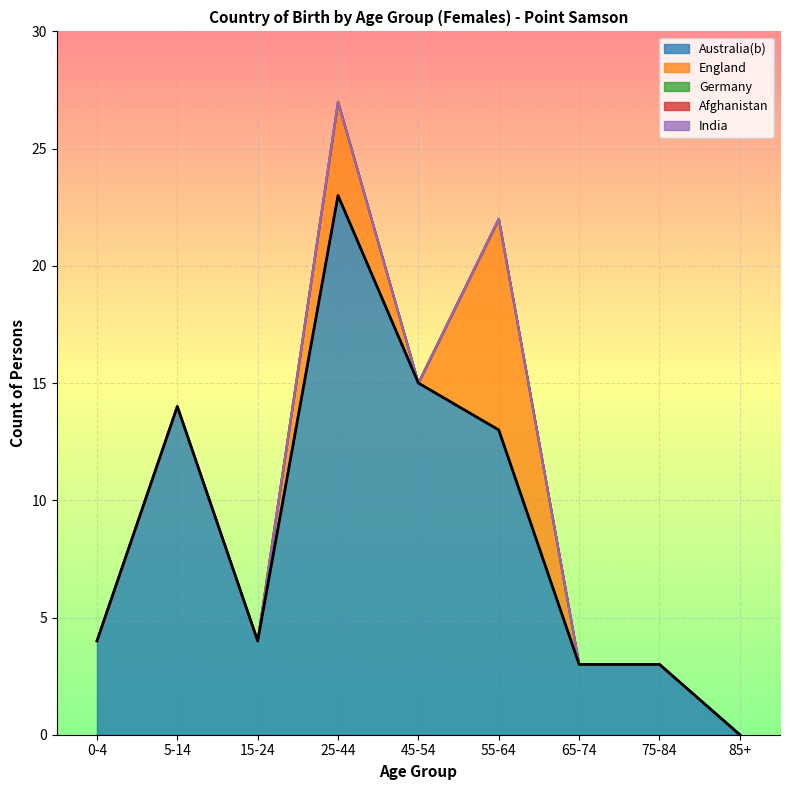

What is the label of the 1st point from the right?

85+